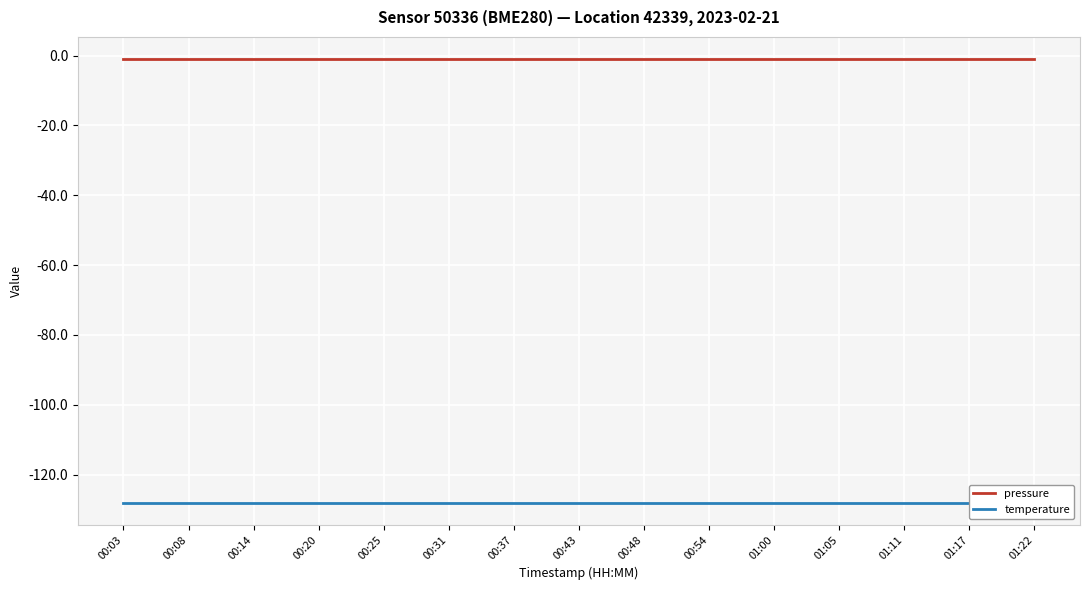

What is the total value across all series at 01:05?

-129